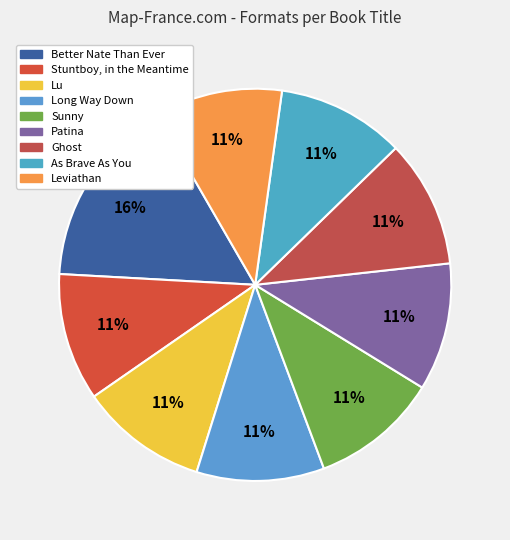

What is the total percentage of Leviathan and Long Way Down?

21.1%